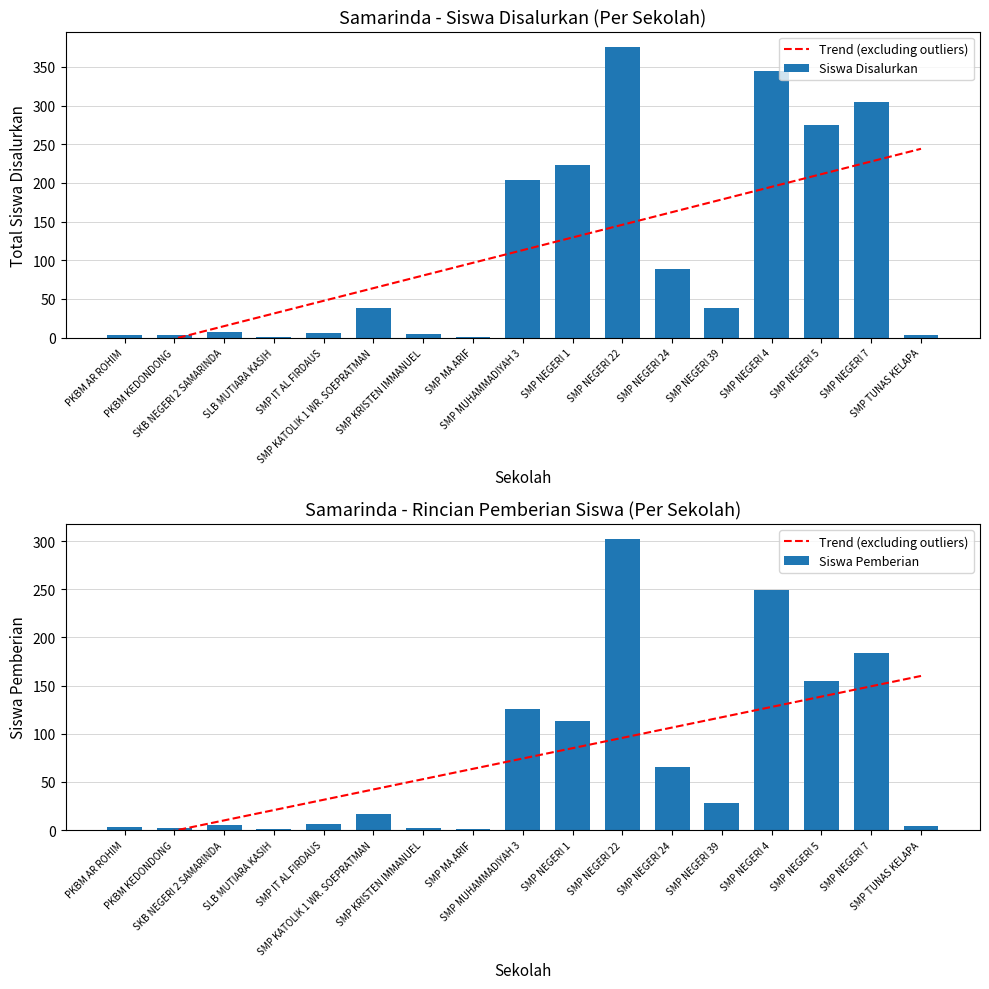

Is the value of Siswa Disalurkan at SMP NEGERI 1 greater than the value of Trend (excluding outliers) at SMP NEGERI 7?

Yes